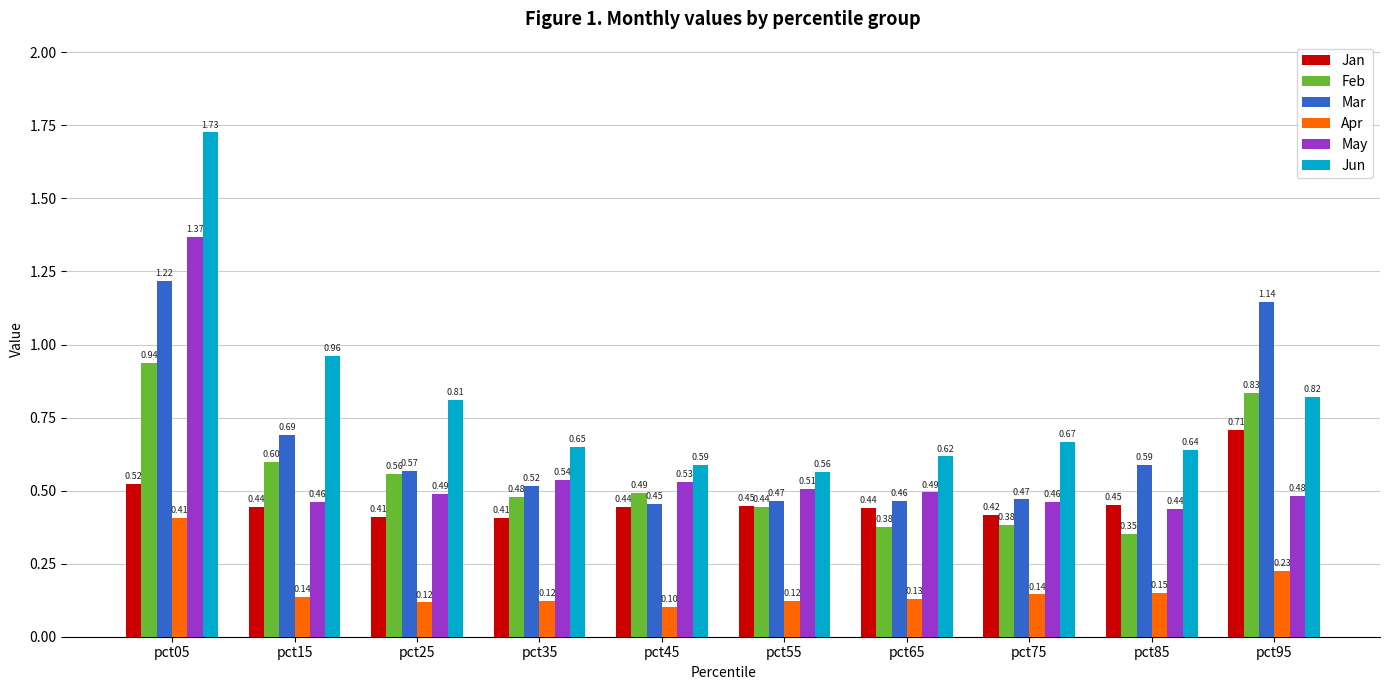

What is the total value across all series at pct35?

2.7